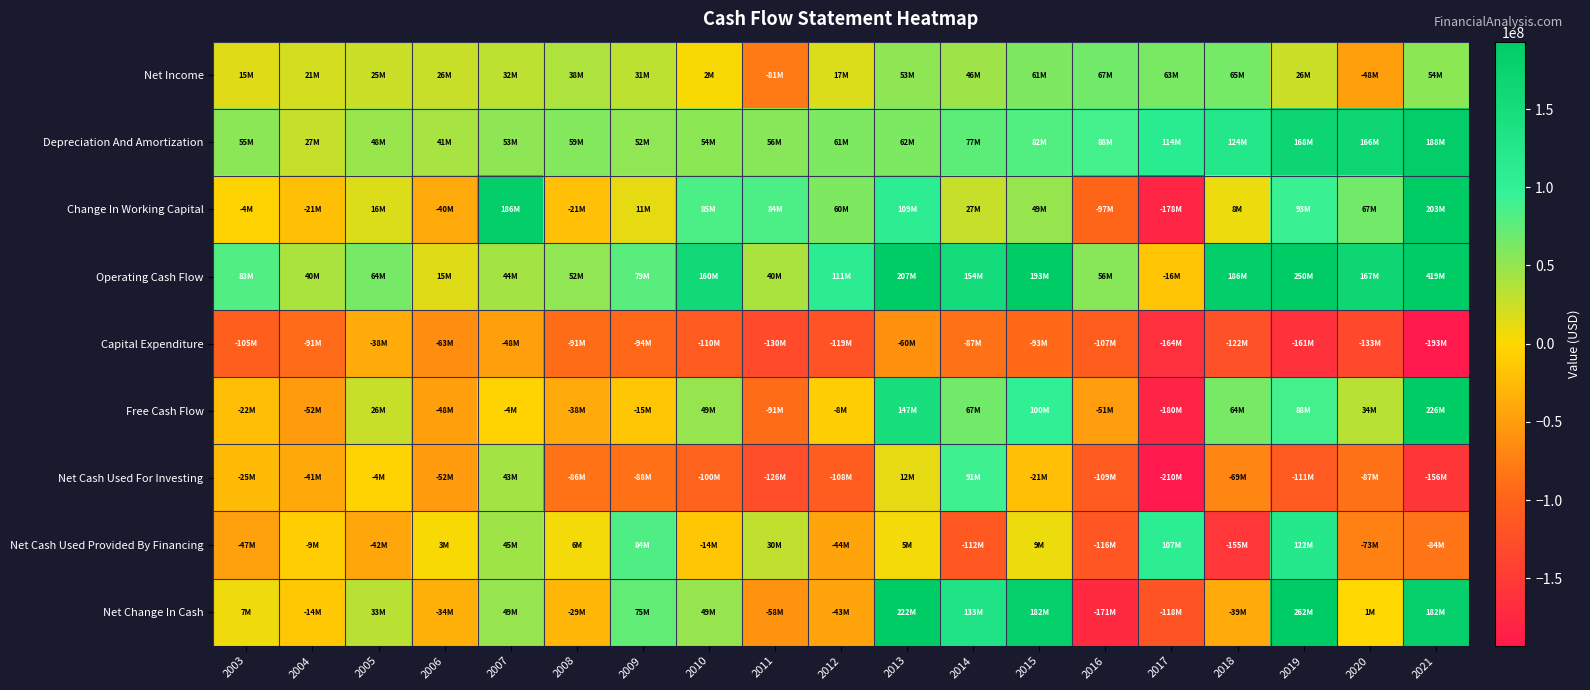

Which series has the largest total across all categories?

Operating Cash Flow